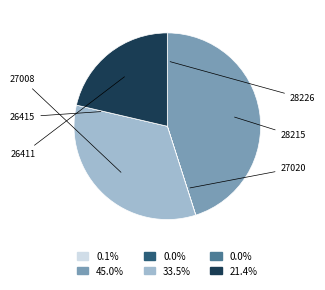

Is there any slice that represents more than half of the pie?

No